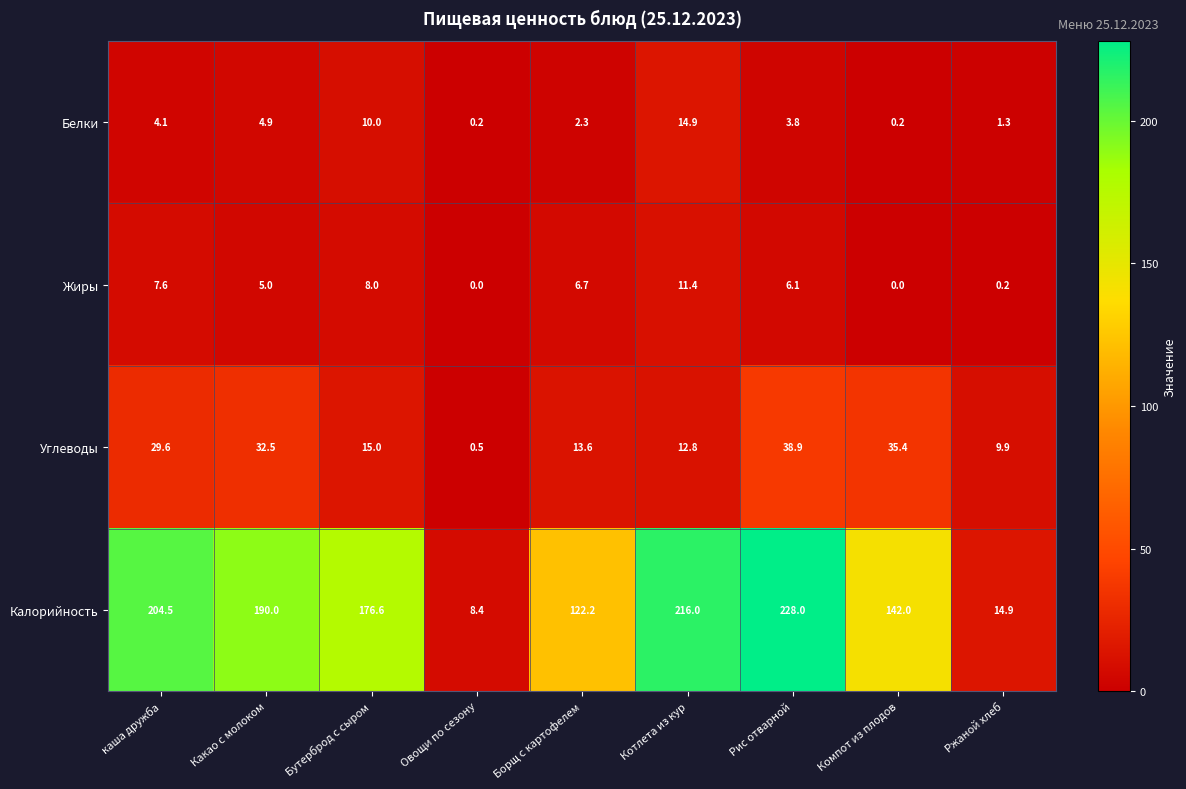

At Борщ с картофелем, list the series in order from largest to smallest.

Калорийность, Углеводы, Жиры, Белки